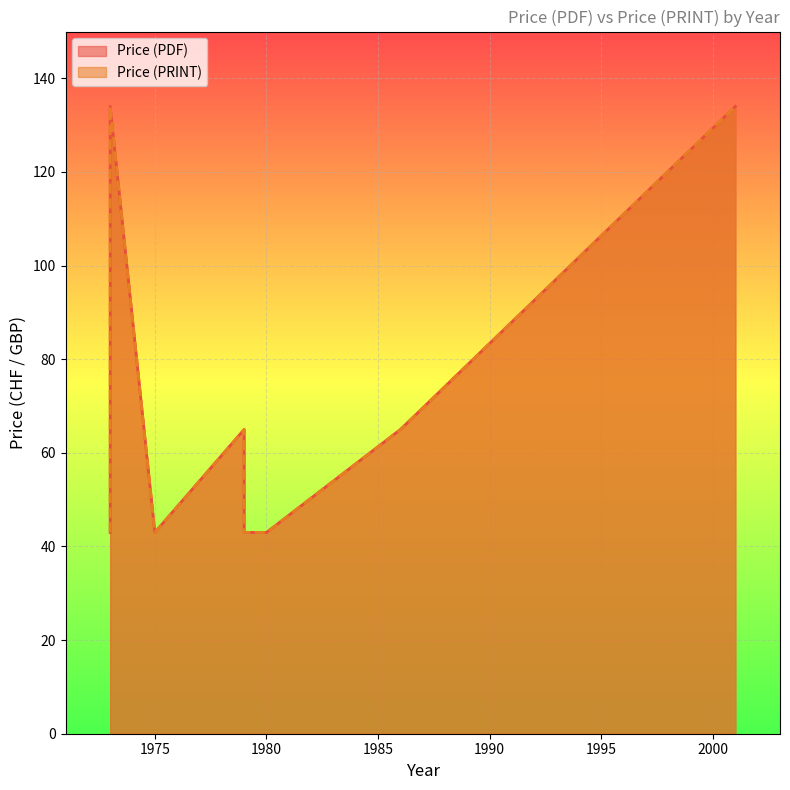

The value of Price (PRINT) at 1973 is 134. True or false?

True